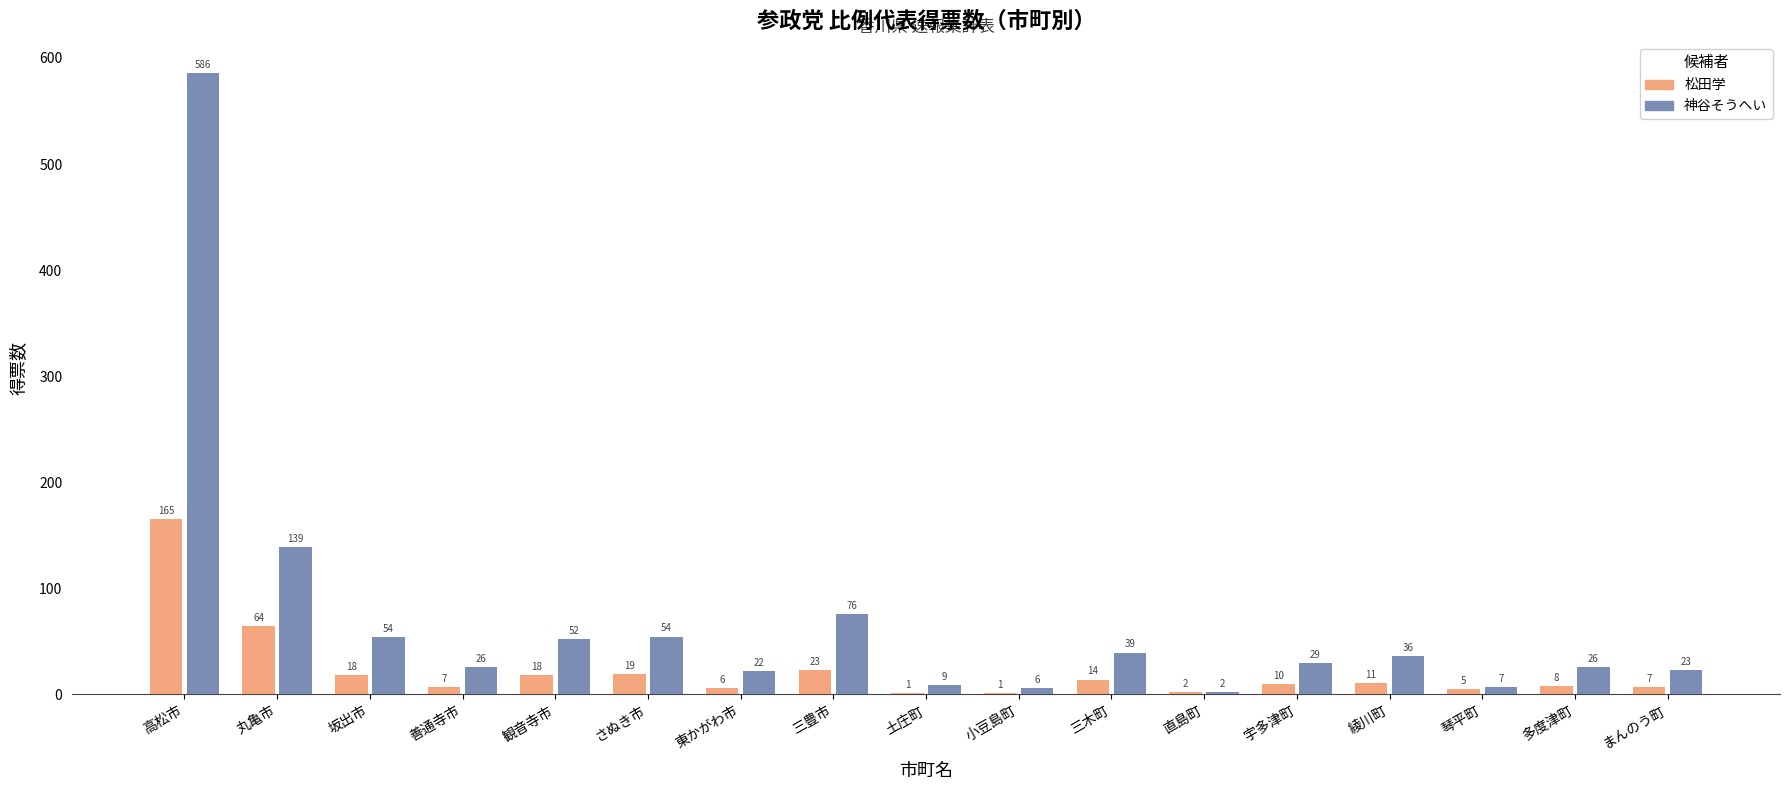

Which series changed the most between 観音寺市 and 多度津町?

神谷そうへい